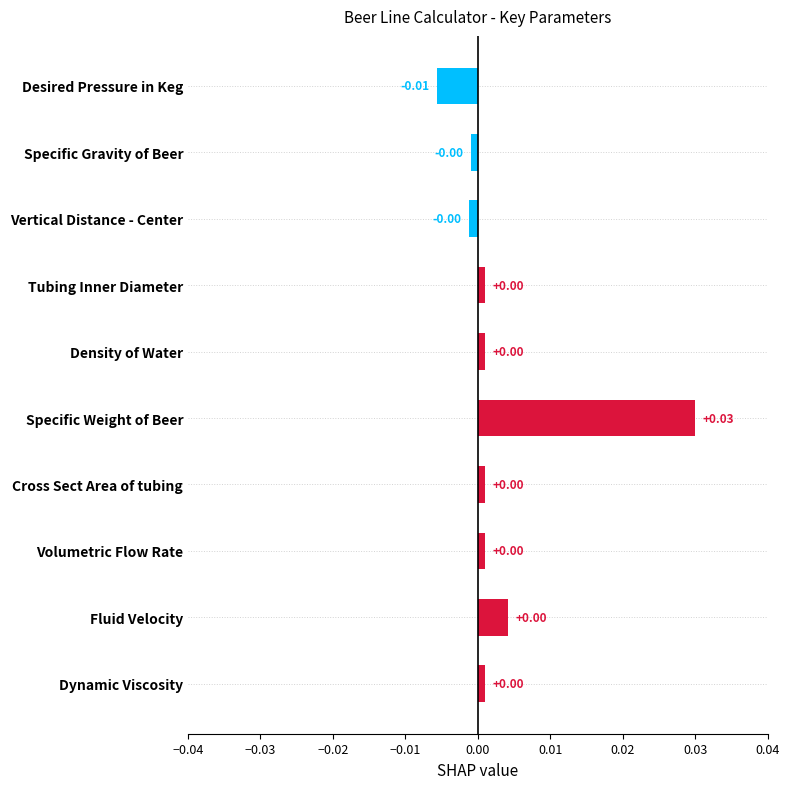

Does the chart contain stacked bars?

No